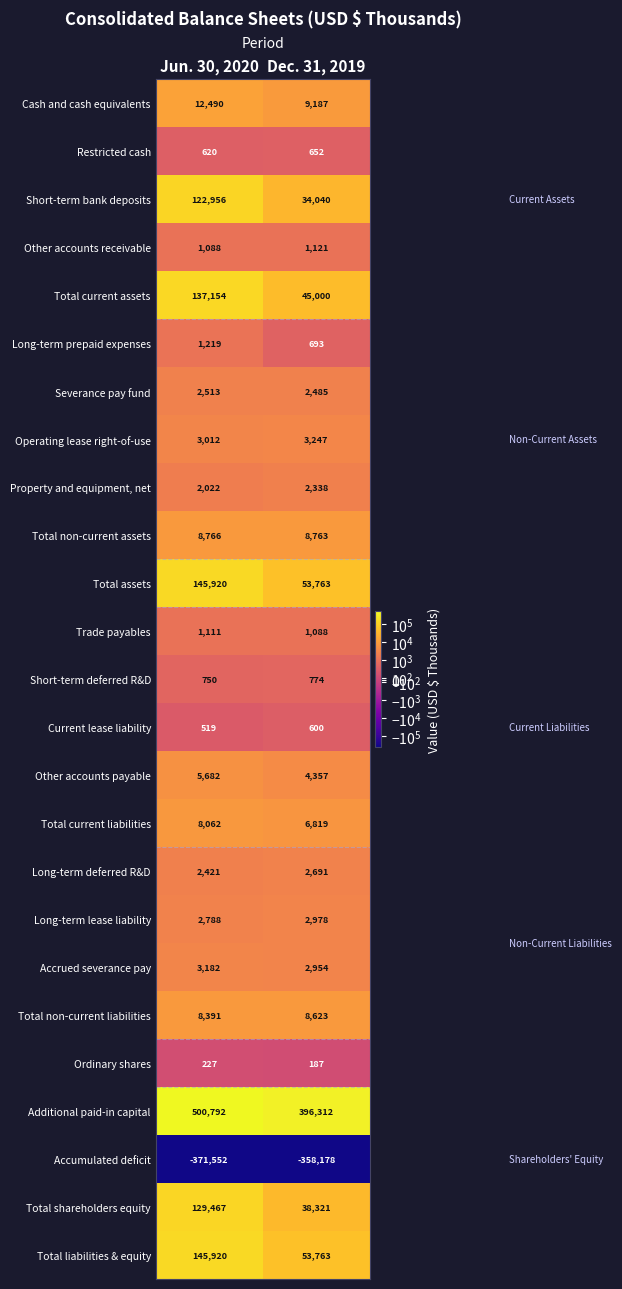

The value of Total non-current liabilities at Jun. 30, 2020 is 2474. True or false?

False